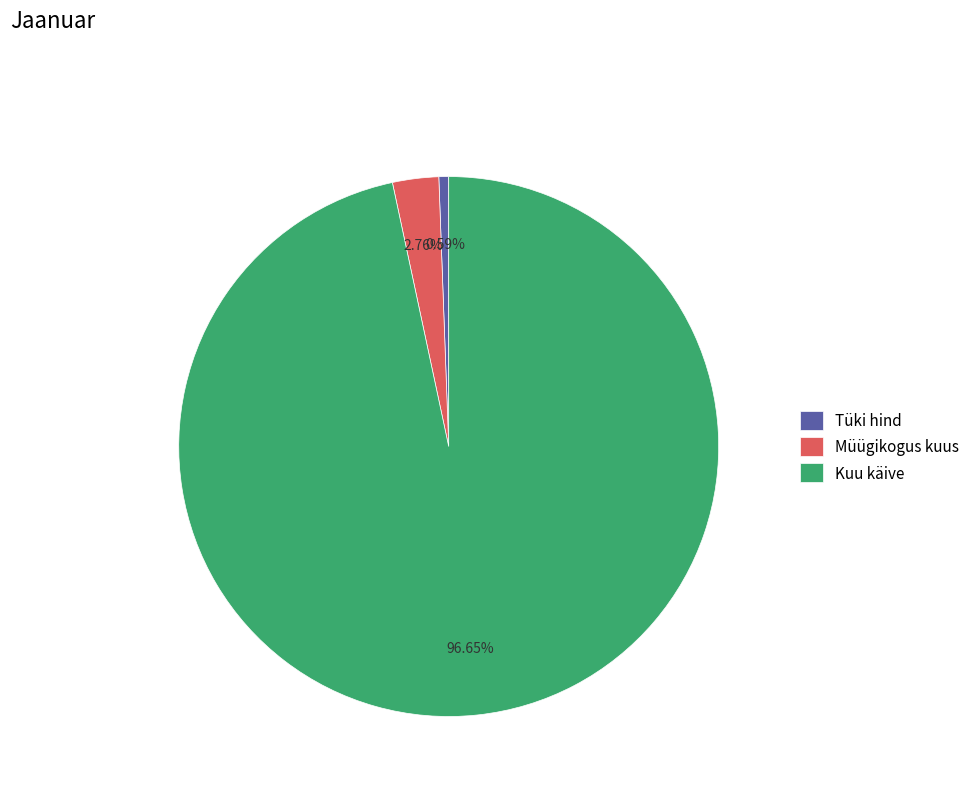

Between Kuu käive and Müügikogus kuus, which is larger?

Kuu käive